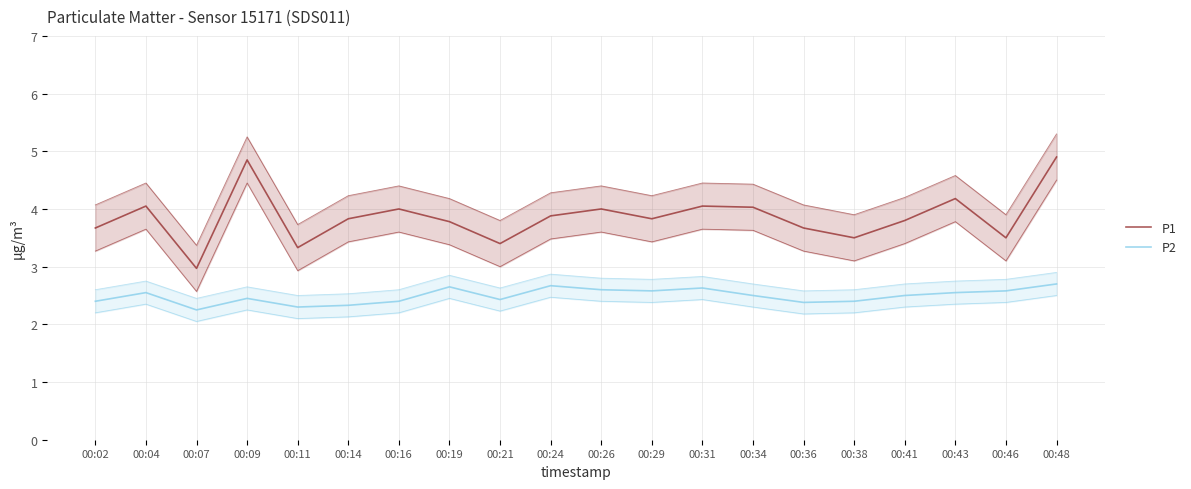

At 00:24, list the series in order from smallest to largest.

P2, P1